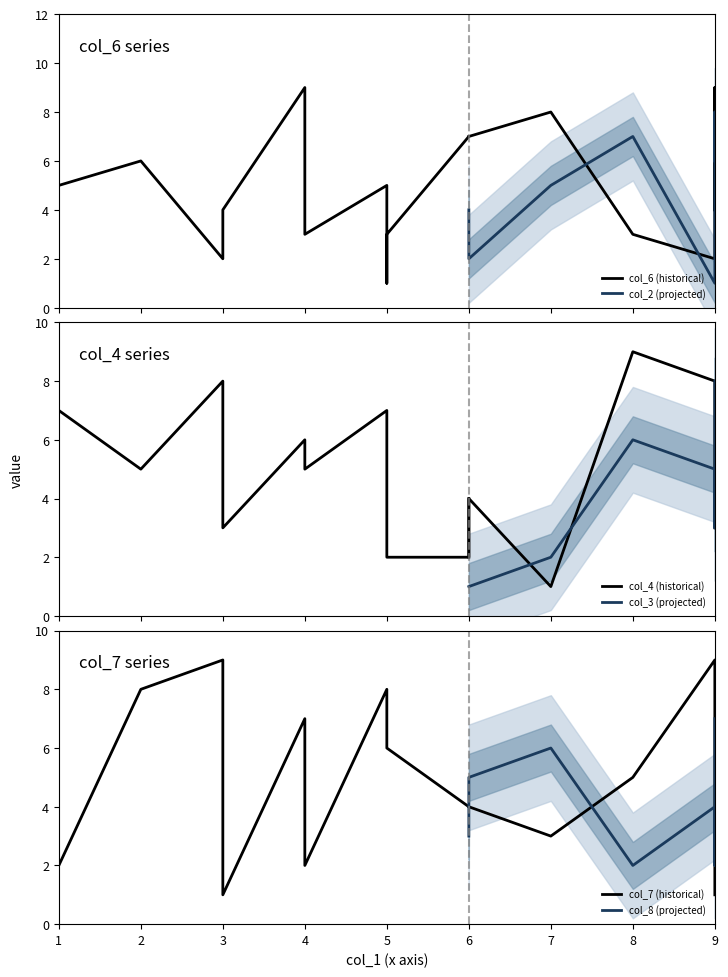

Which category has the lowest value across all series?

5